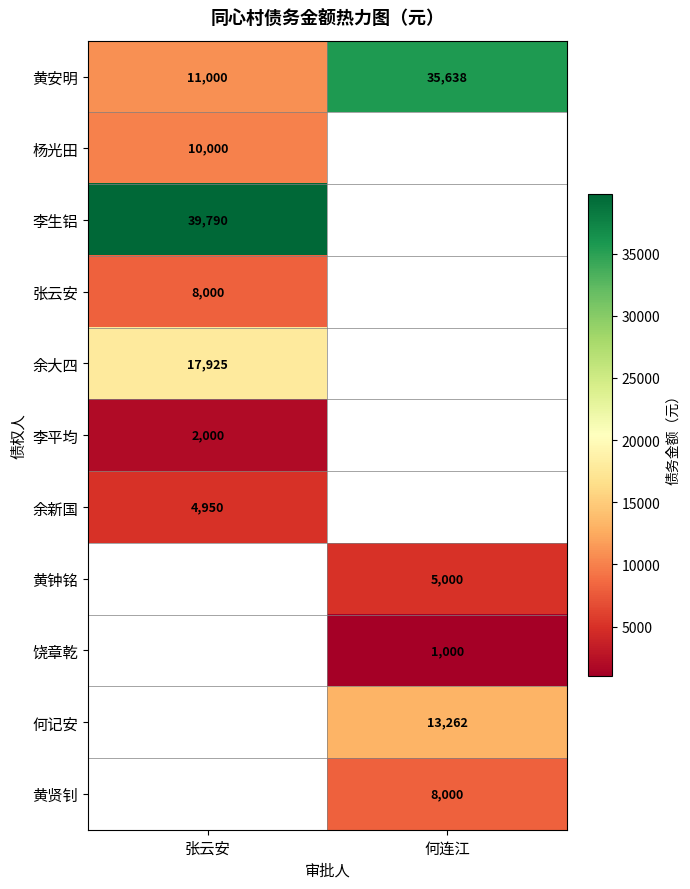

True or false: 余大四 has a value of 24028 at 张云安.

False